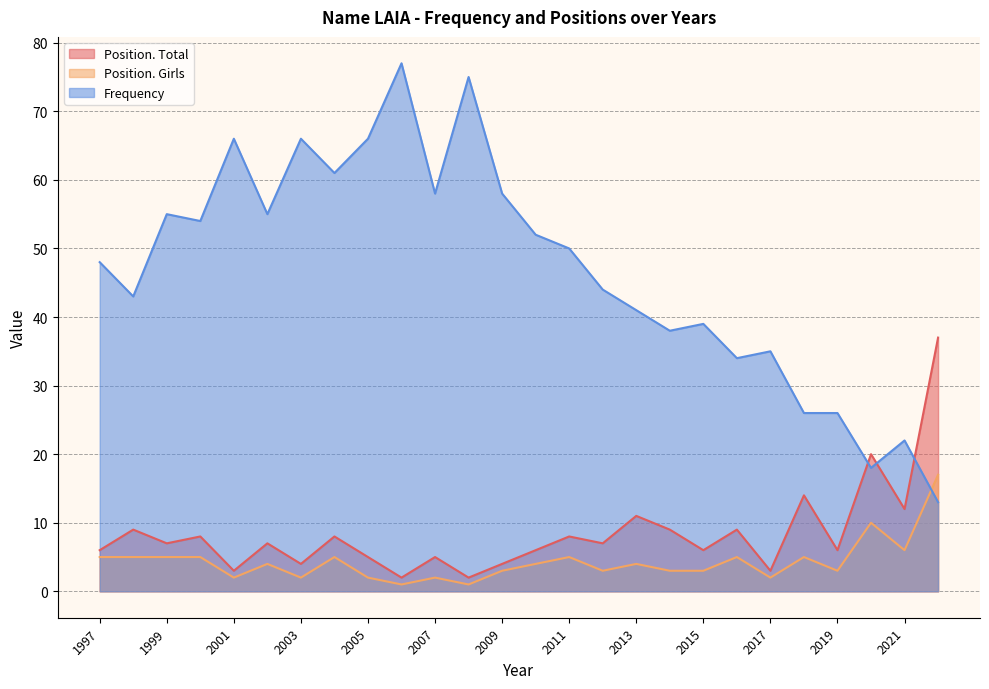

The value of Frequency at 2016 is 17. True or false?

False